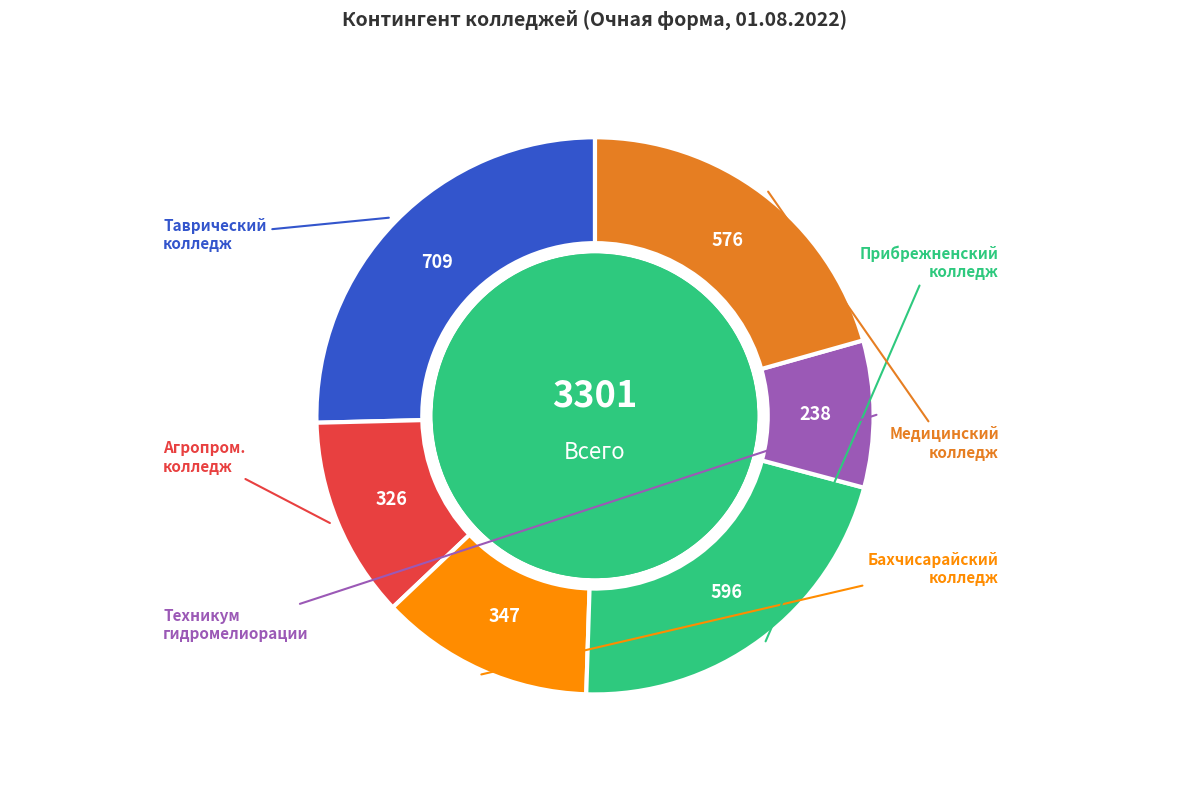

Count the number of slices in the pie.

6